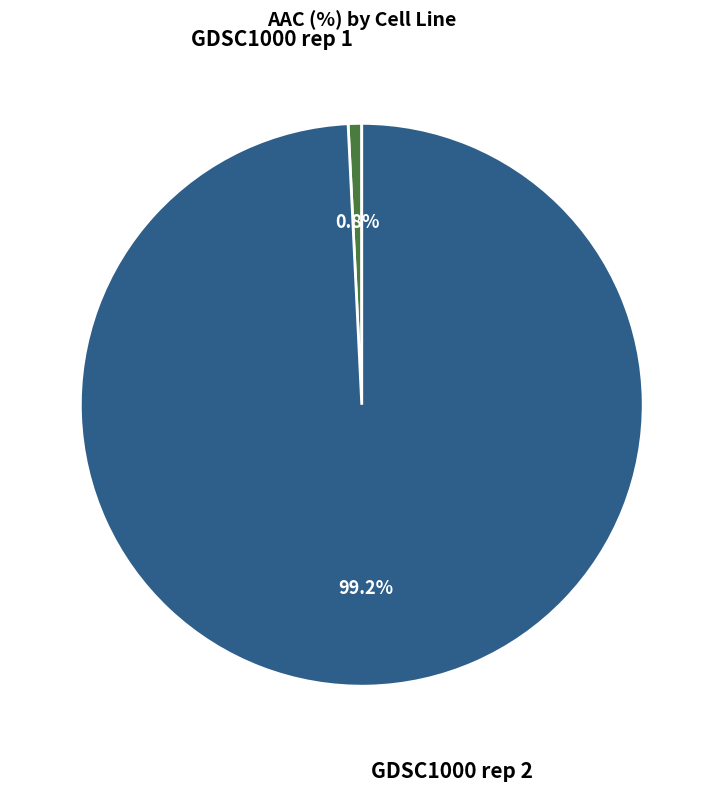

Rank the categories by value from highest to lowest.

GDSC1000 rep 2, GDSC1000 rep 1